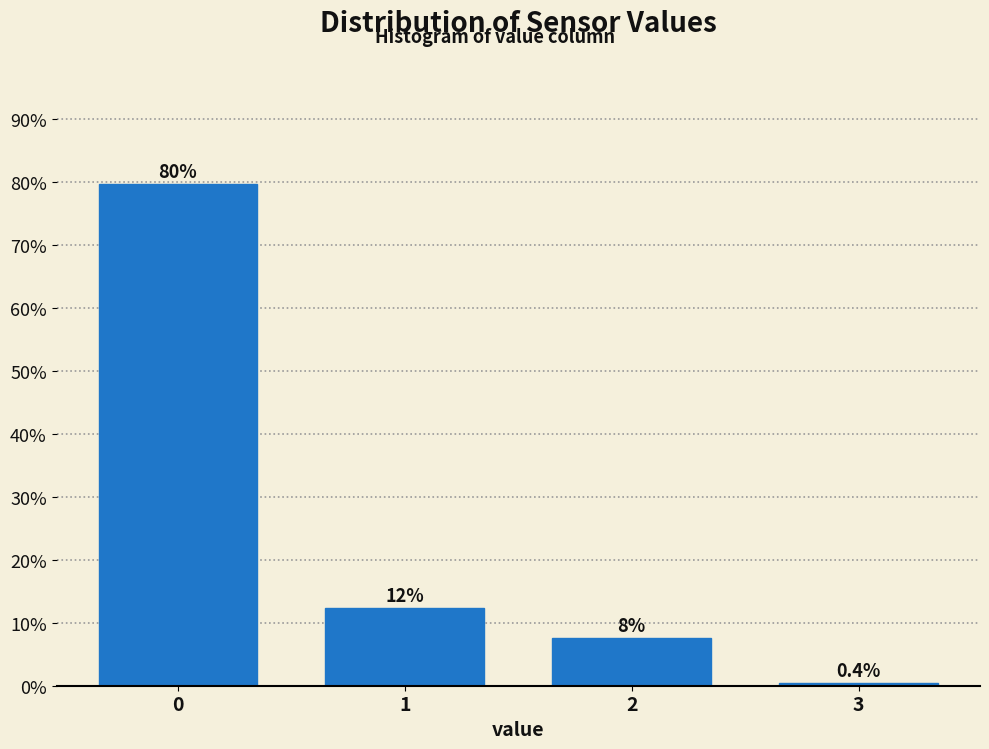

Reading left to right, list all the values displayed in this chart.

79.7	12.4	7.6	0.4